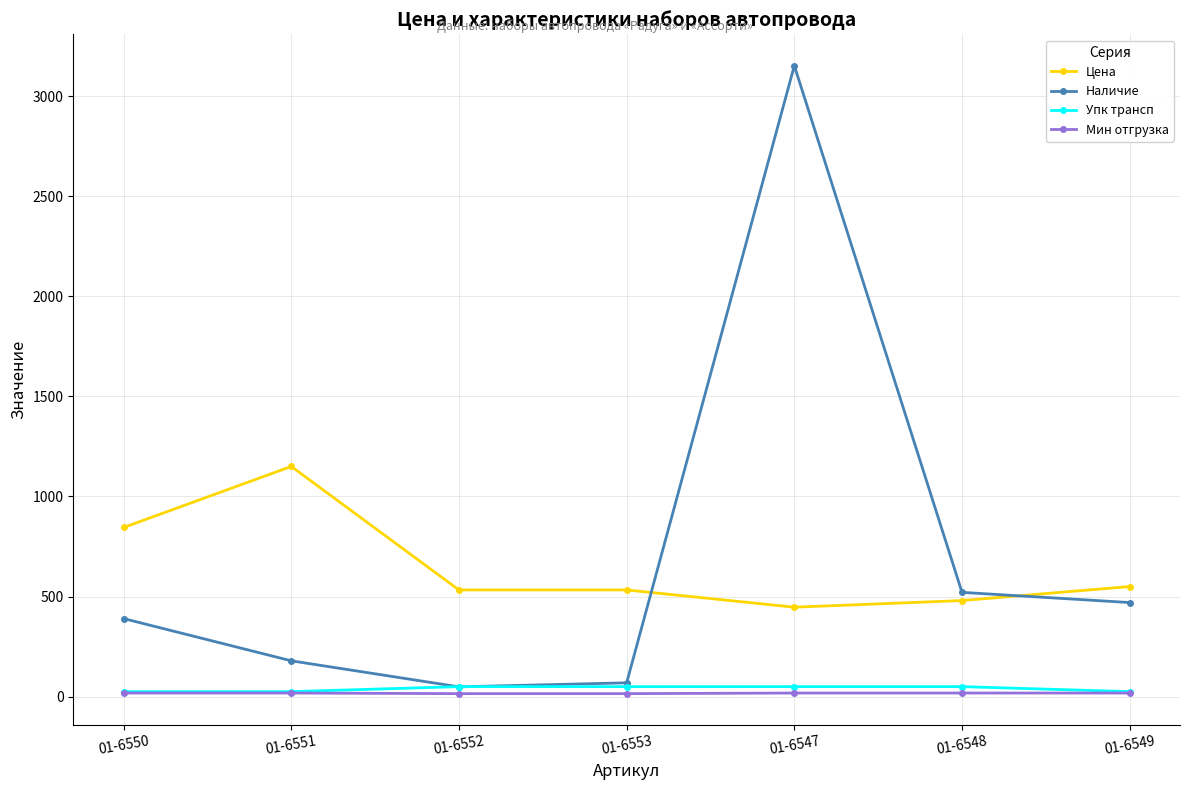

How many data points does each series have?

7